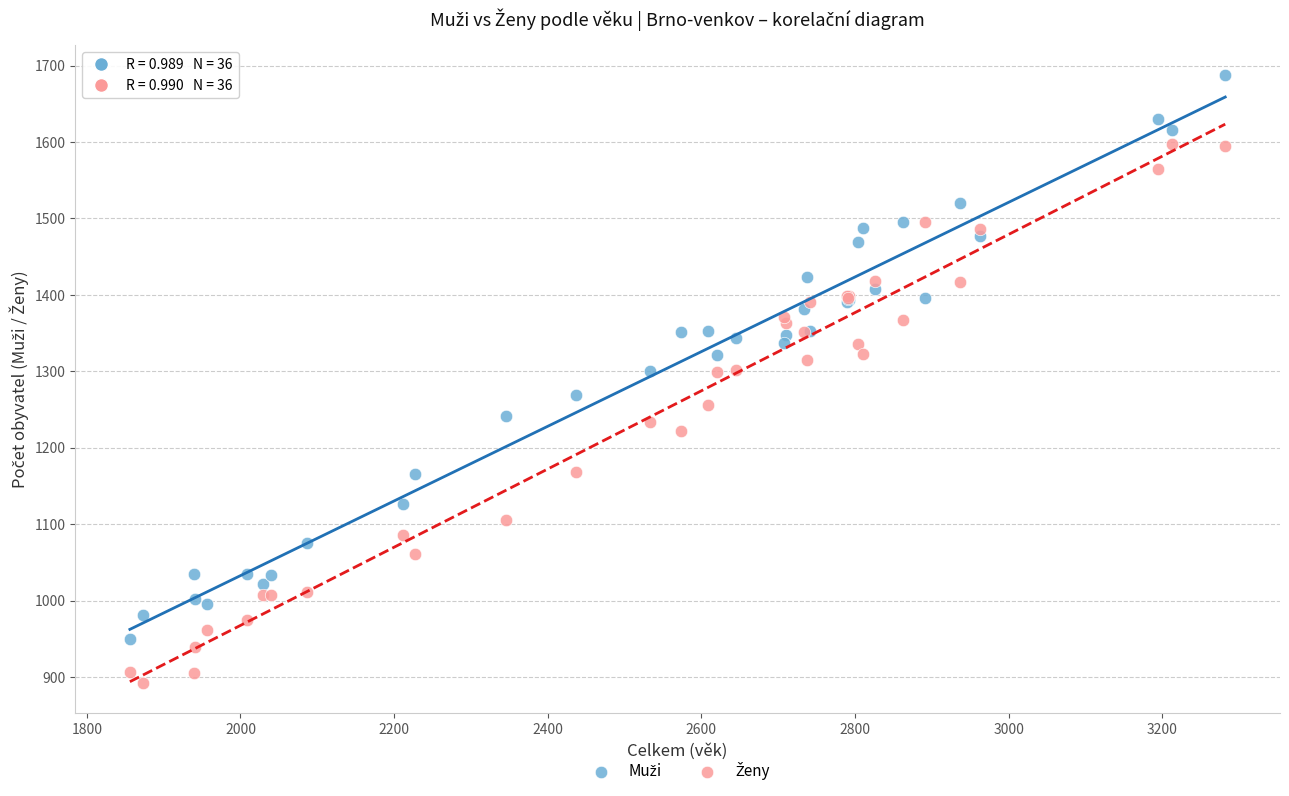

What is the X range (max minus min) for the scatter plot?

1426